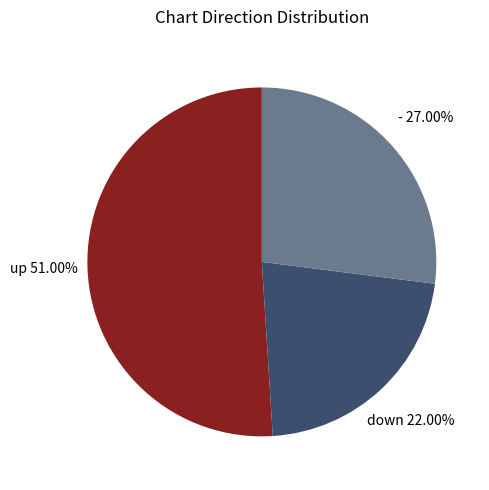

Which slice is the smallest?

down